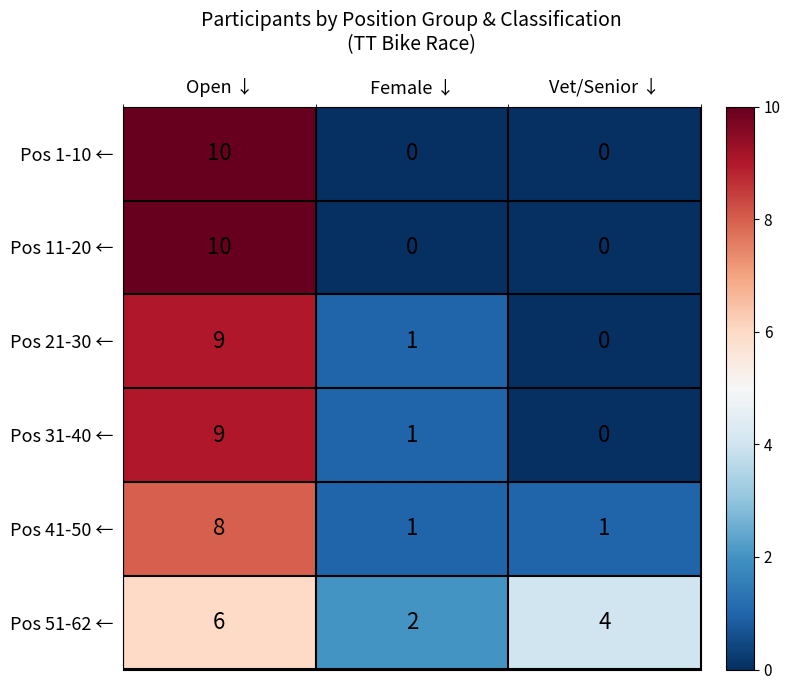

Which series changed the most between Female ↓ and Vet/Senior ↓?

Pos 51-62 ←